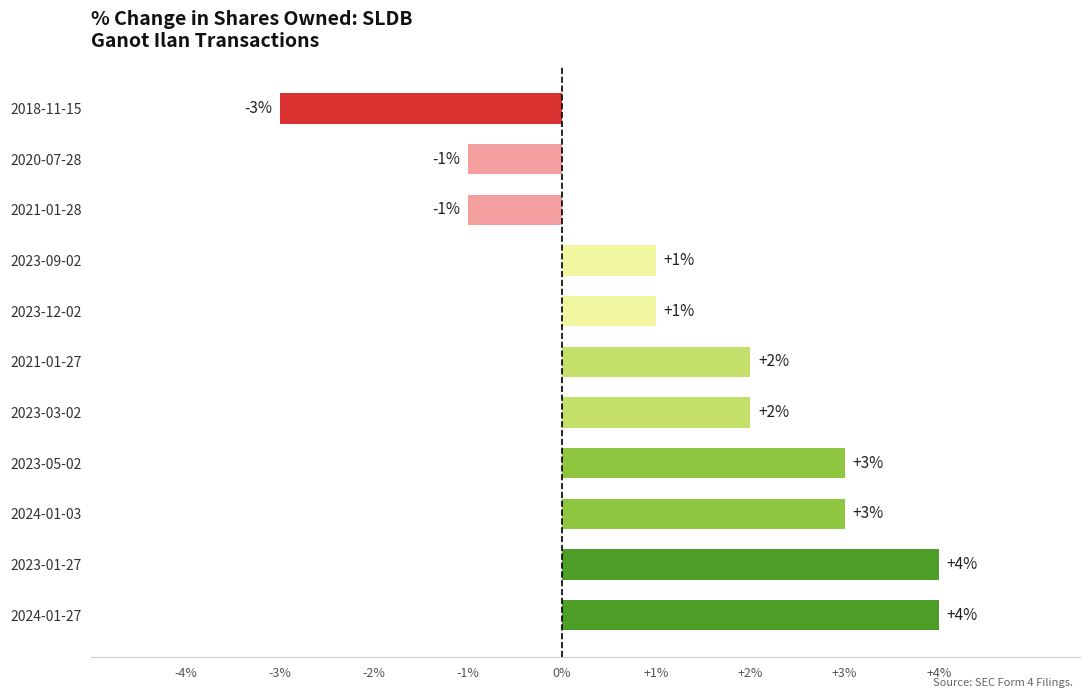

Is it true that the value at 2021-01-27 is 3?

False